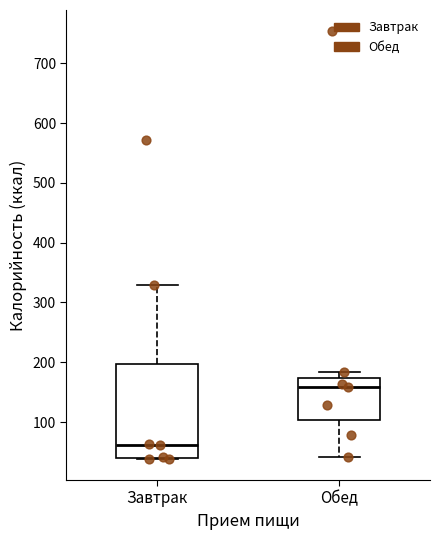

Reading left to right, transcribe this box plot: for each box, give where its median line is, the range the box spans, and where its two whiskers end, as read against the y-axis. The values are not printed on the chart, so give them approximately, as read against the axis.

Завтрак: median 60, box 40 to 200, whiskers 40 to 330
Обед: median 160, box 100 to 170, whiskers 40 to 180